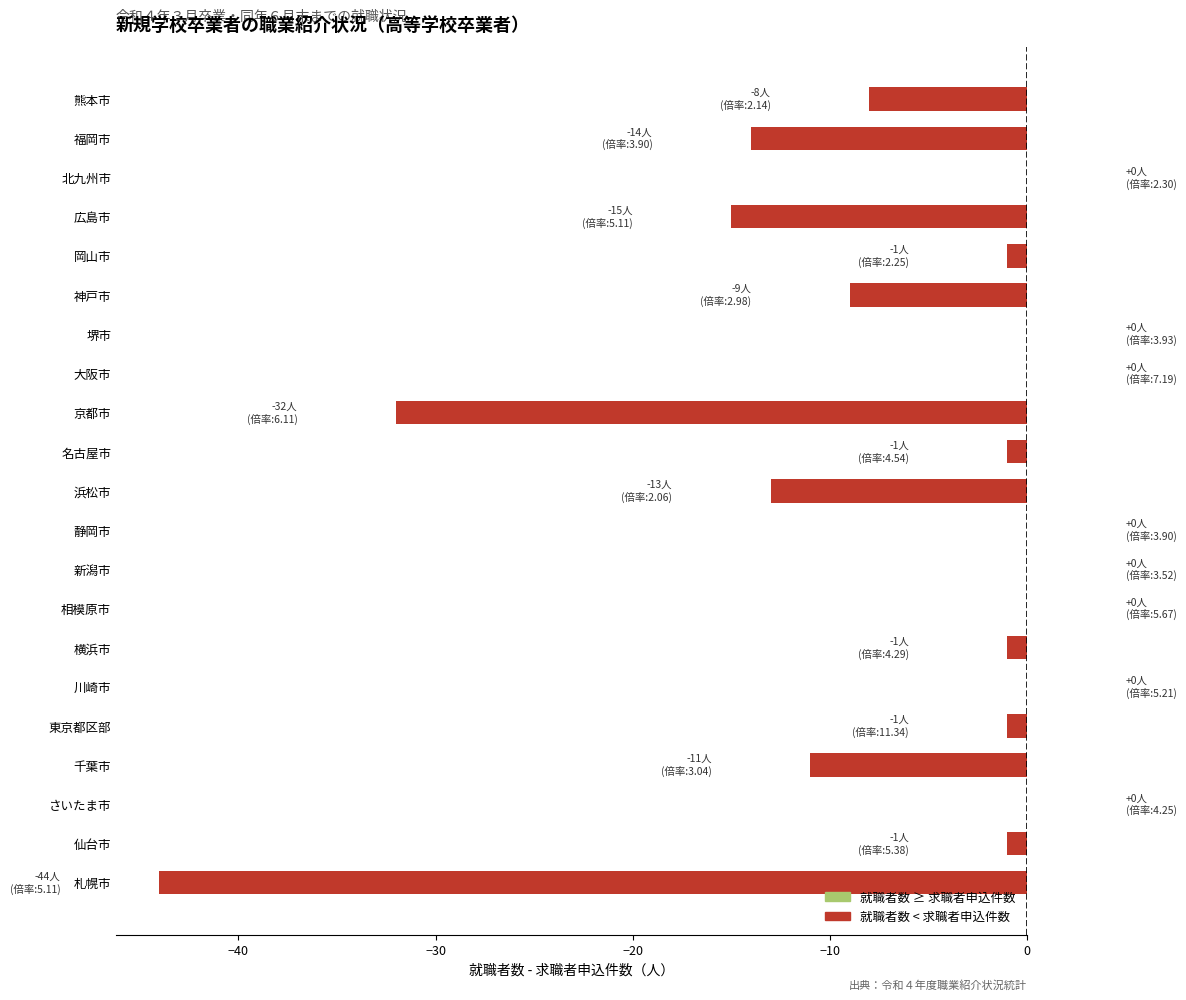

Does the chart contain stacked bars?

No